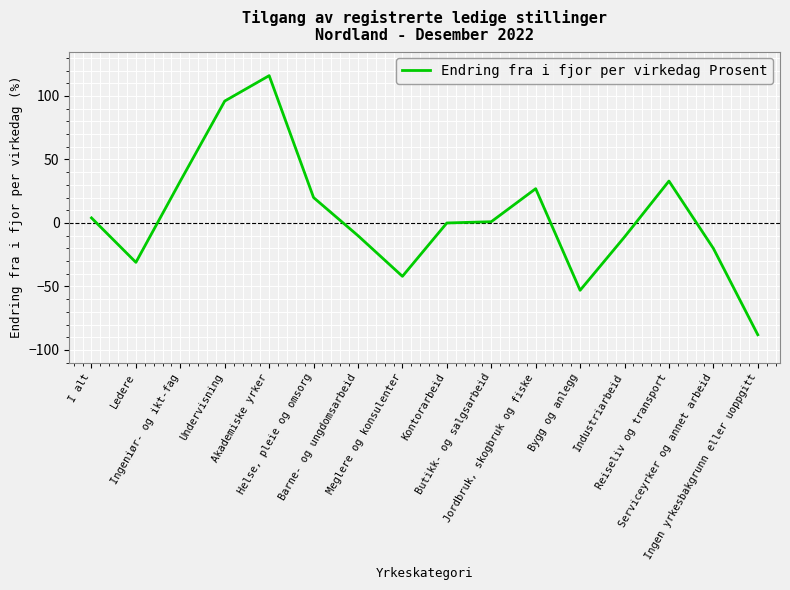

What is the greatest value displayed?

116